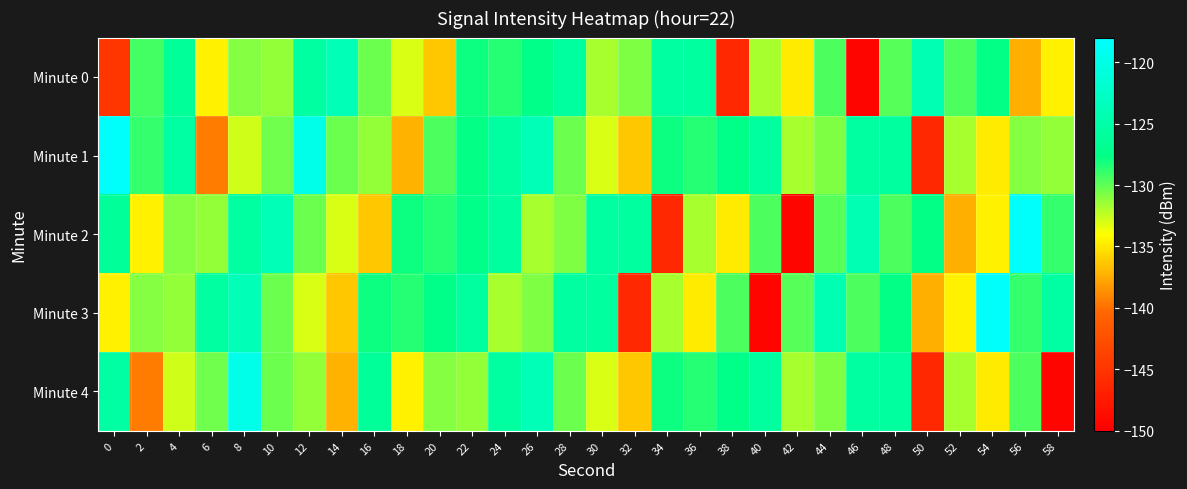

Reading left to right, extract all data points from this chart.

Minute 0: 0=-144.8	2=-129.3	4=-126.2	6=-134.5	8=-130.9	10=-131.3	12=-125.6	14=-123.8	16=-130.3	18=-133.1	20=-136.3	22=-127.9	24=-128.6	26=-127.6	28=-125.8	30=-131.8	32=-130.9	34=-125.7	36=-125.8	38=-146.2	40=-131.8	42=-134.8	44=-129.5	46=-149.4	48=-129.8	50=-124.2	52=-129.6	54=-127.7	56=-137.3	58=-134.5
Minute 1: 0=-118.4	2=-128.9	4=-125.5	6=-139.5	8=-132.8	10=-130.4	12=-119.8	14=-130.3	16=-131.3	18=-137.2	20=-129.5	22=-127.7	24=-125.6	26=-123.8	28=-130.3	30=-133.1	32=-136.3	34=-127.9	36=-128.6	38=-127.6	40=-125.8	42=-131.8	44=-130.9	46=-125.7	48=-125.8	50=-146.2	52=-131.8	54=-134.8	56=-130.9	58=-131.3
Minute 2: 0=-126.2	2=-134.5	4=-130.9	6=-131.3	8=-125.6	10=-123.8	12=-130.3	14=-133.1	16=-136.3	18=-127.9	20=-128.6	22=-127.6	24=-125.8	26=-131.8	28=-130.9	30=-125.7	32=-125.8	34=-146.2	36=-131.8	38=-134.8	40=-129.5	42=-149.4	44=-129.8	46=-124.2	48=-129.6	50=-127.7	52=-137.3	54=-134.5	56=-118.4	58=-128.9
Minute 3: 0=-134.5	2=-130.9	4=-131.3	6=-125.6	8=-123.8	10=-130.3	12=-133.1	14=-136.3	16=-127.9	18=-128.6	20=-127.6	22=-125.8	24=-131.8	26=-130.9	28=-125.7	30=-125.8	32=-146.2	34=-131.8	36=-134.8	38=-129.5	40=-149.4	42=-129.8	44=-124.2	46=-129.6	48=-127.7	50=-137.3	52=-134.5	54=-118.4	56=-128.9	58=-125.5
Minute 4: 0=-125.5	2=-139.5	4=-132.8	6=-130.4	8=-119.8	10=-130.3	12=-131.3	14=-137.2	16=-126.2	18=-134.5	20=-130.9	22=-131.3	24=-125.6	26=-123.8	28=-130.3	30=-133.1	32=-136.3	34=-127.9	36=-128.6	38=-127.6	40=-125.8	42=-131.8	44=-130.9	46=-125.7	48=-125.8	50=-146.2	52=-131.8	54=-134.8	56=-129.5	58=-149.4